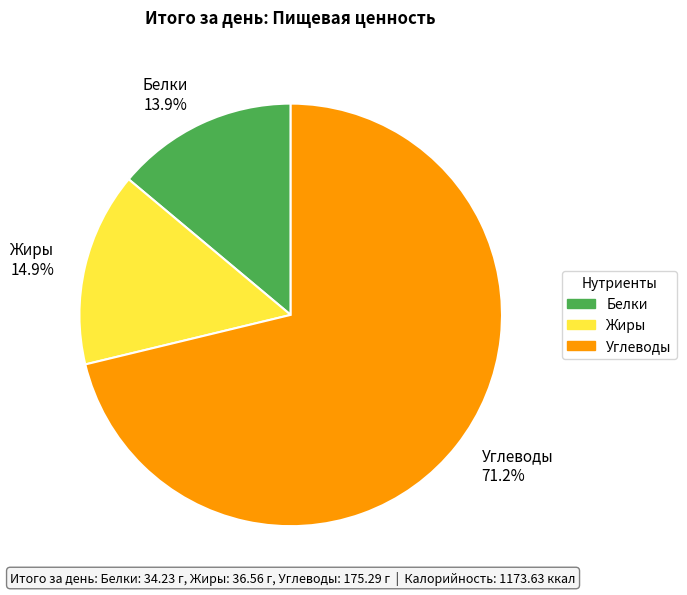

To the nearest percent, what percentage of the pie is Жиры?

15%